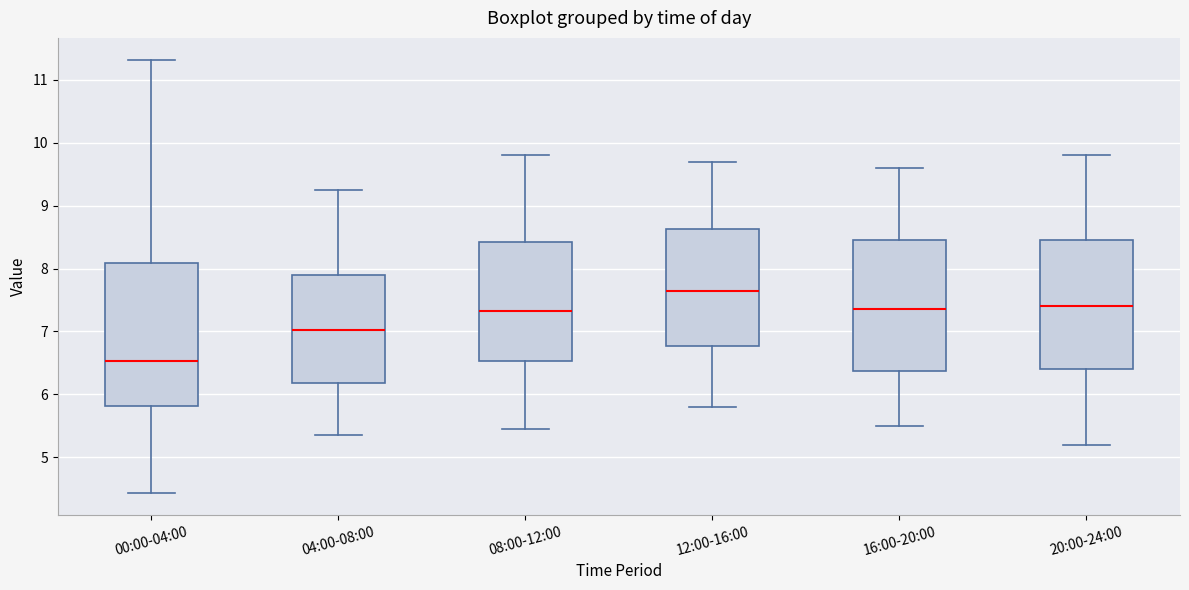

Reading left to right, read every box against the y-axis: the position of its median line, the range the box covers, and the ends of its whiskers. The values are not printed on the chart, so give them approximately, as read against the axis.

00:00-04:00: median 6.5, box 5.8 to 8.1, whiskers 4.4 to 11.3
04:00-08:00: median 7.0, box 6.2 to 7.9, whiskers 5.4 to 9.3
08:00-12:00: median 7.3, box 6.5 to 8.4, whiskers 5.5 to 9.8
12:00-16:00: median 7.7, box 6.8 to 8.6, whiskers 5.8 to 9.7
16:00-20:00: median 7.4, box 6.4 to 8.5, whiskers 5.5 to 9.6
20:00-24:00: median 7.4, box 6.4 to 8.5, whiskers 5.2 to 9.8